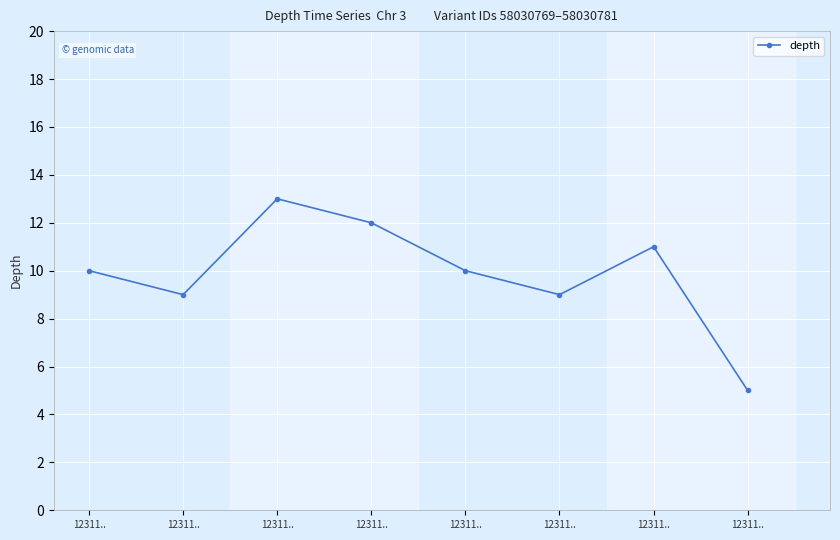

What is the average value?

10